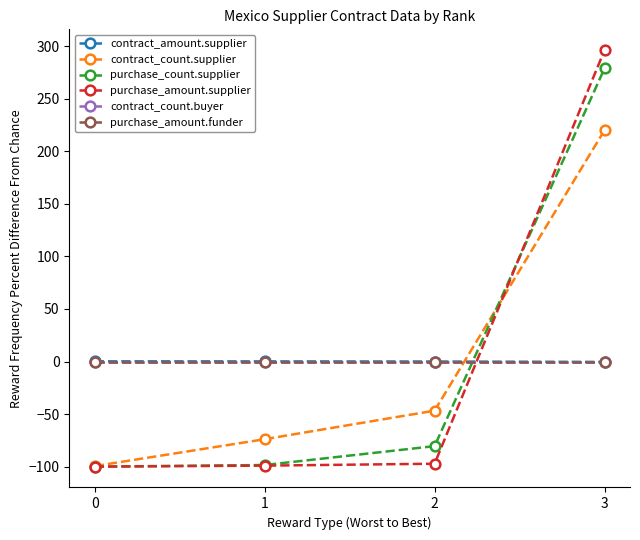

How many times do purchase_amount.funder and contract_amount.supplier cross each other?

1